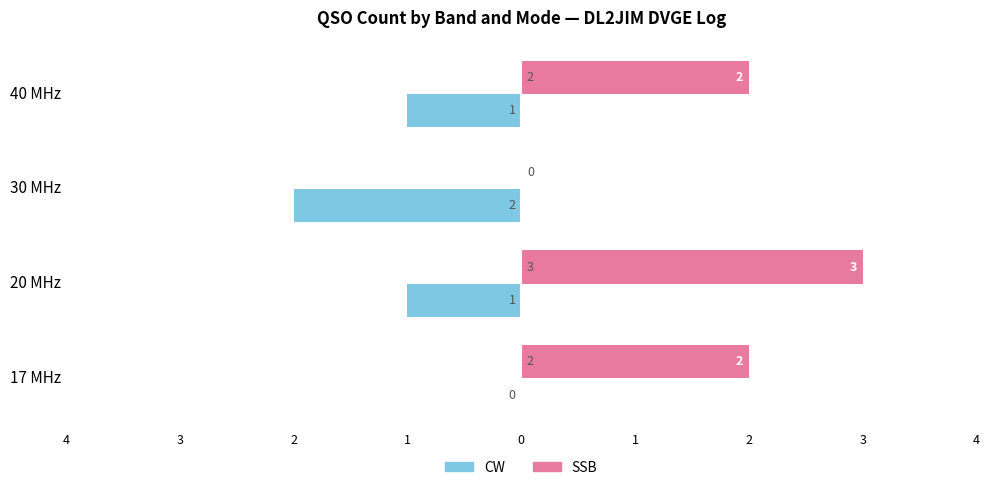

What are all the series names shown in the legend?

CW, SSB